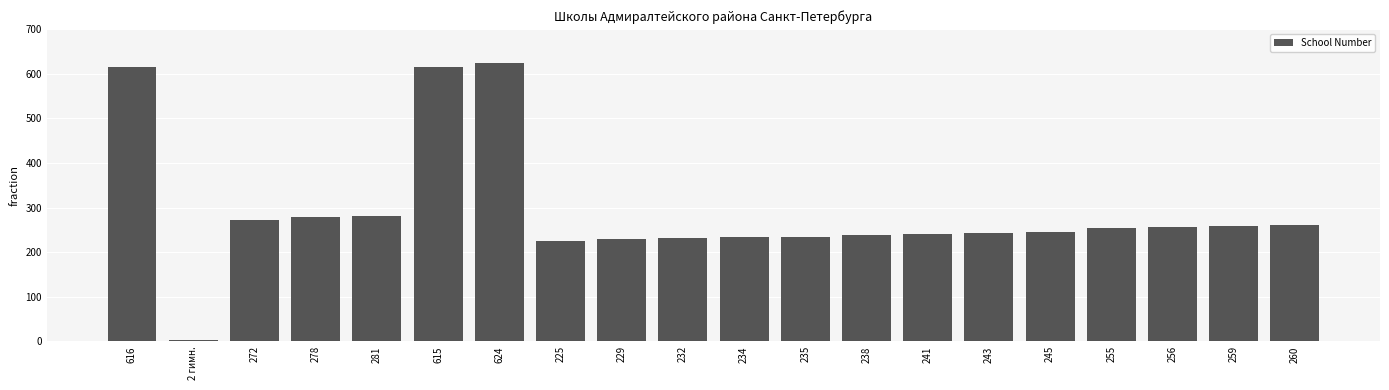

True or false: the data shows 131 at 235.

False